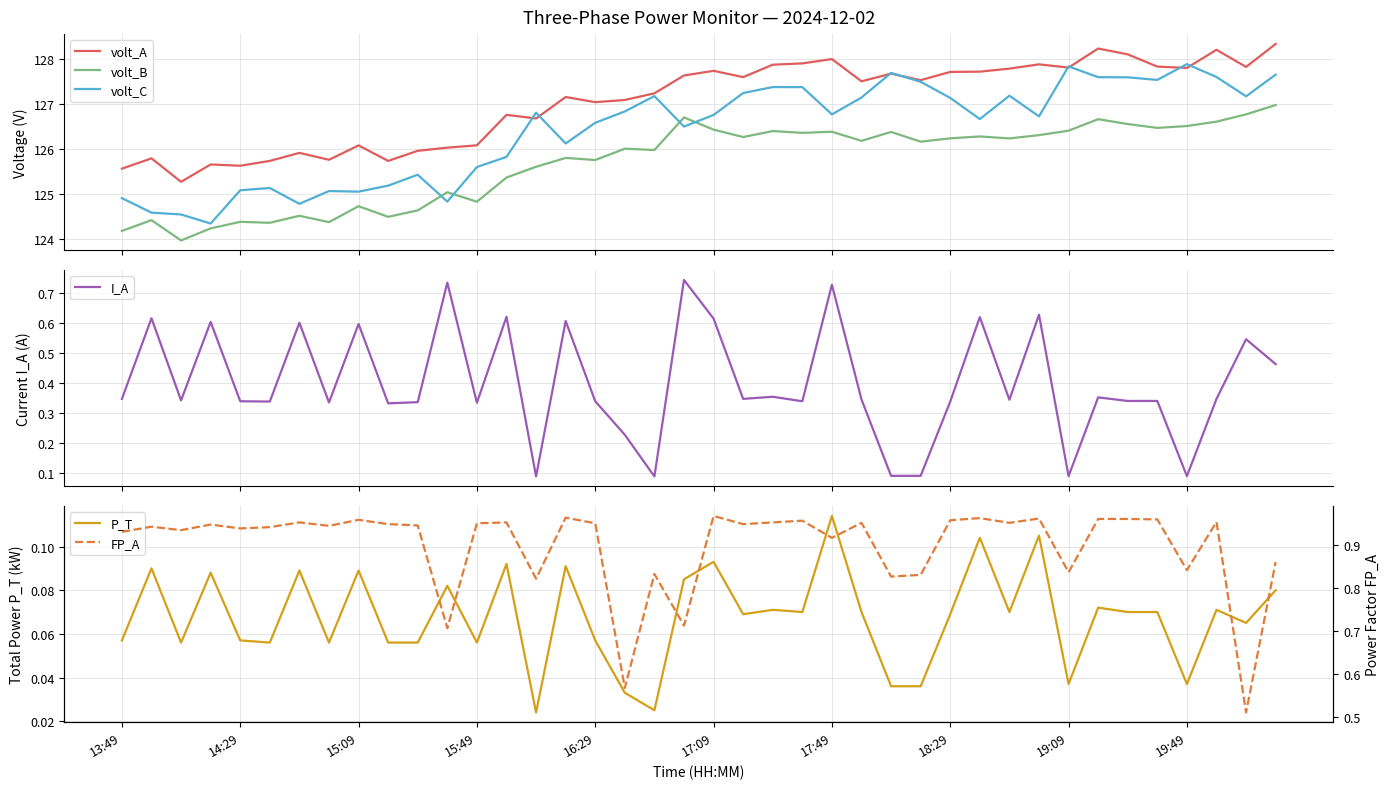

At how many categories does at least one series exceed 83?

40